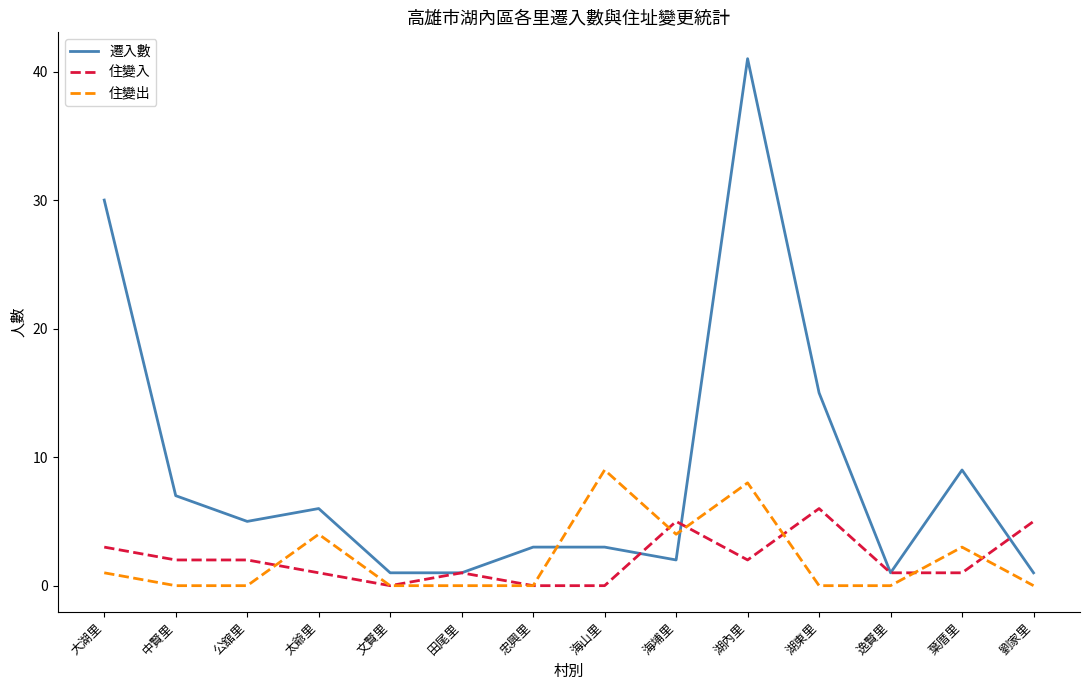

Which series changed the most between 大湖里 and 劉家里?

遷入數